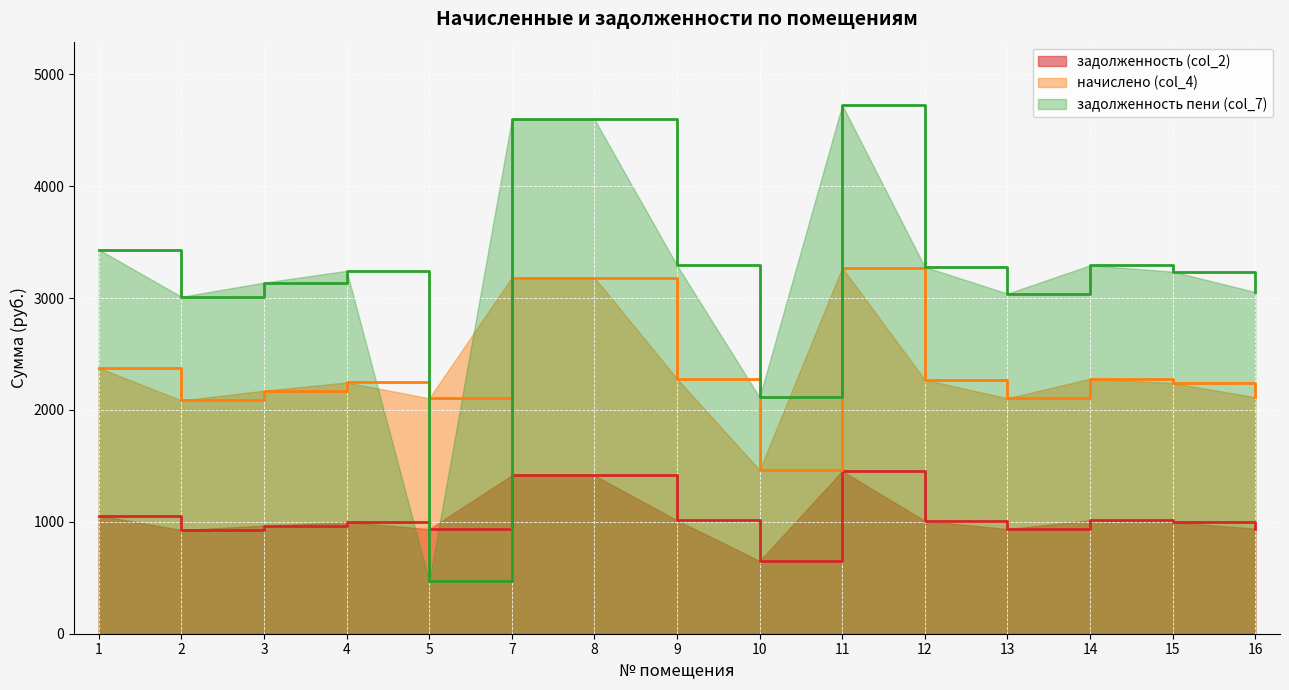

List the labels in order of задолженность пени (col_7) value, smallest first.

5, 10, 2, 13, 16, 3, 15, 4, 12, 9, 14, 1, 7, 8, 11